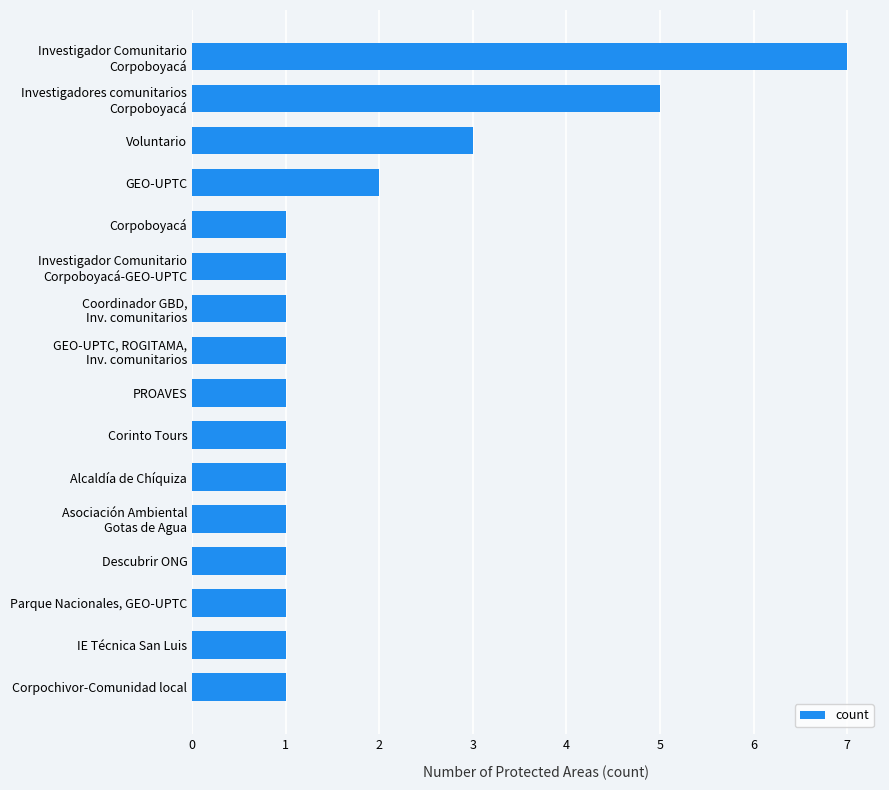

Count the values in the range 1 to 2.

13